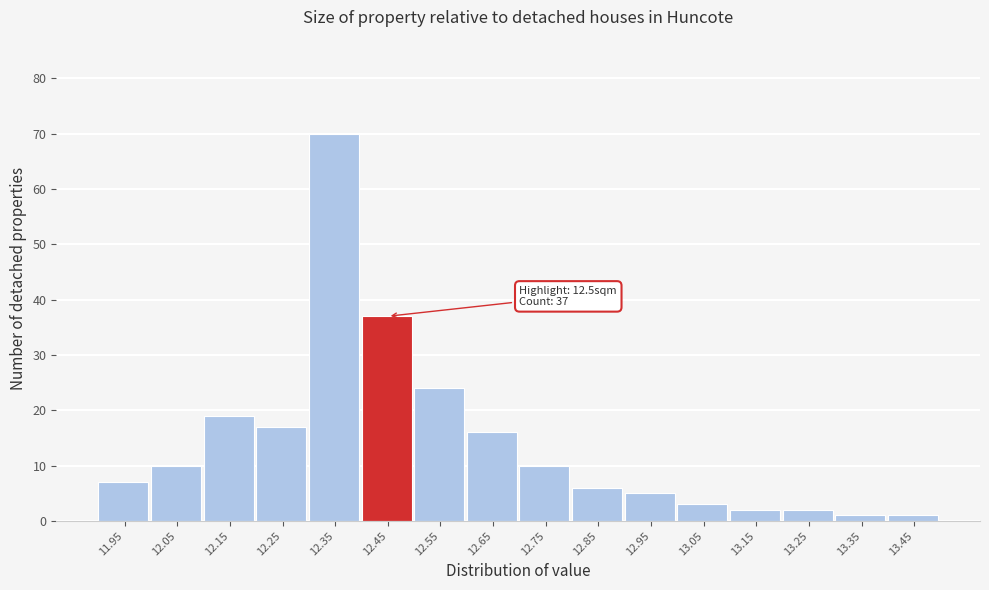

Reading left to right, list all the values displayed in this chart.

11.95=7	12.05=10	12.15=19	12.25=17	12.35=70	12.45=37	12.55=24	12.65=16	12.75=10	12.85=6	12.95=5	13.05=3	13.15=2	13.25=2	13.35=1	13.45=1